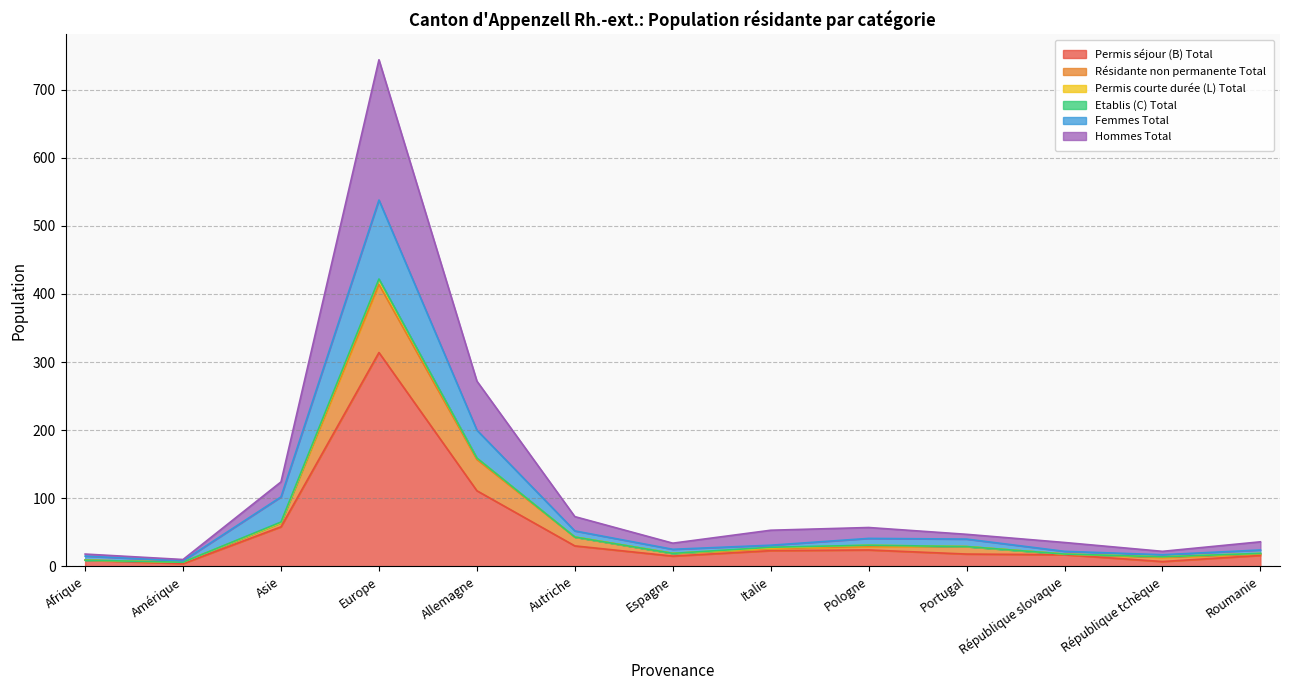

At which category is the sum across all series the highest?

Europe